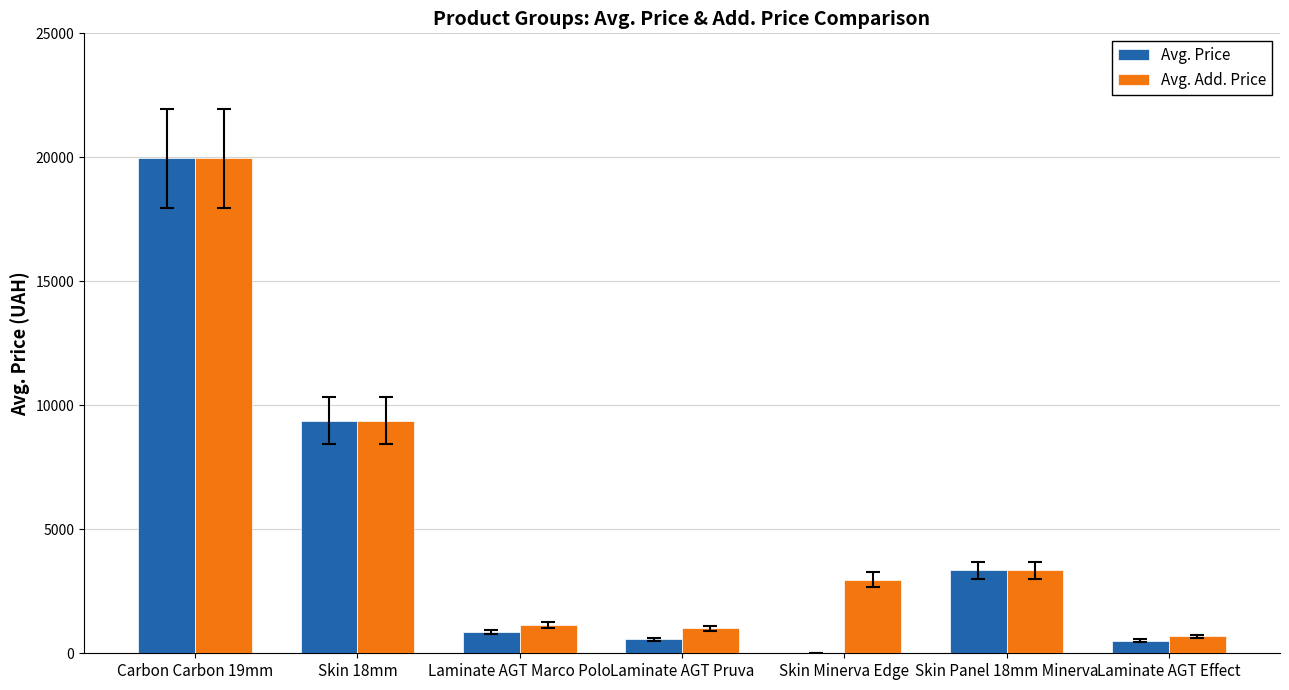

Which series changed the most between Laminate AGT Marco Polo and Skin Minerva Edge?

Avg. Add. Price